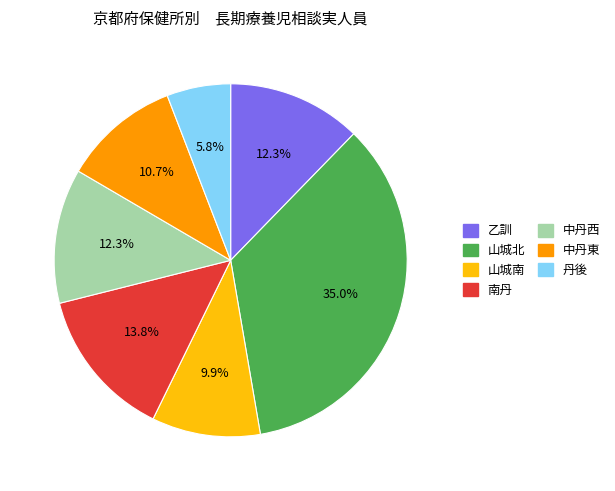

How many segments does this pie chart have?

7